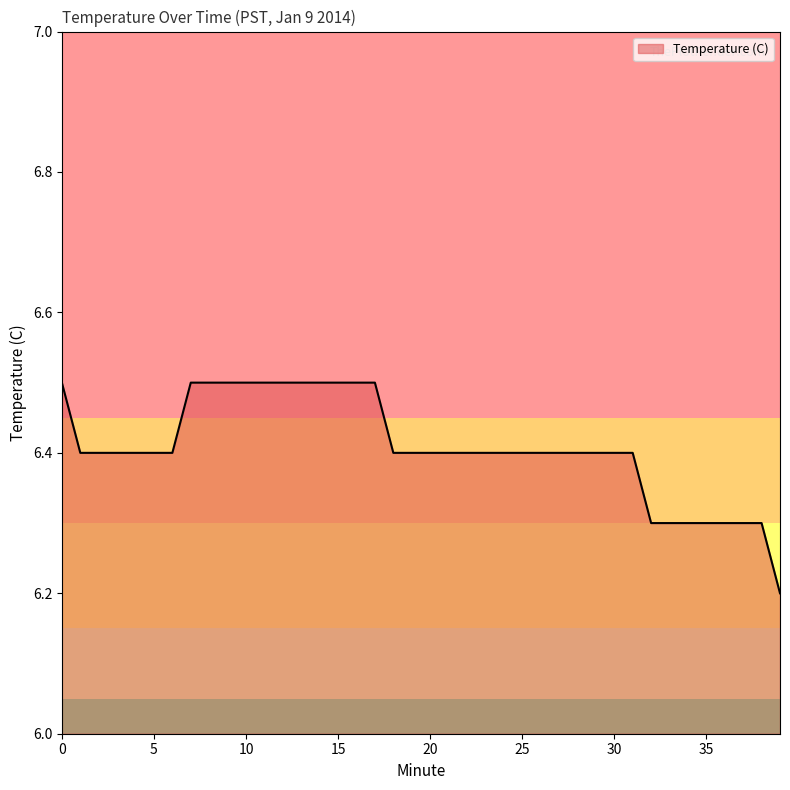

What is the maximum value shown in the chart?

6.5